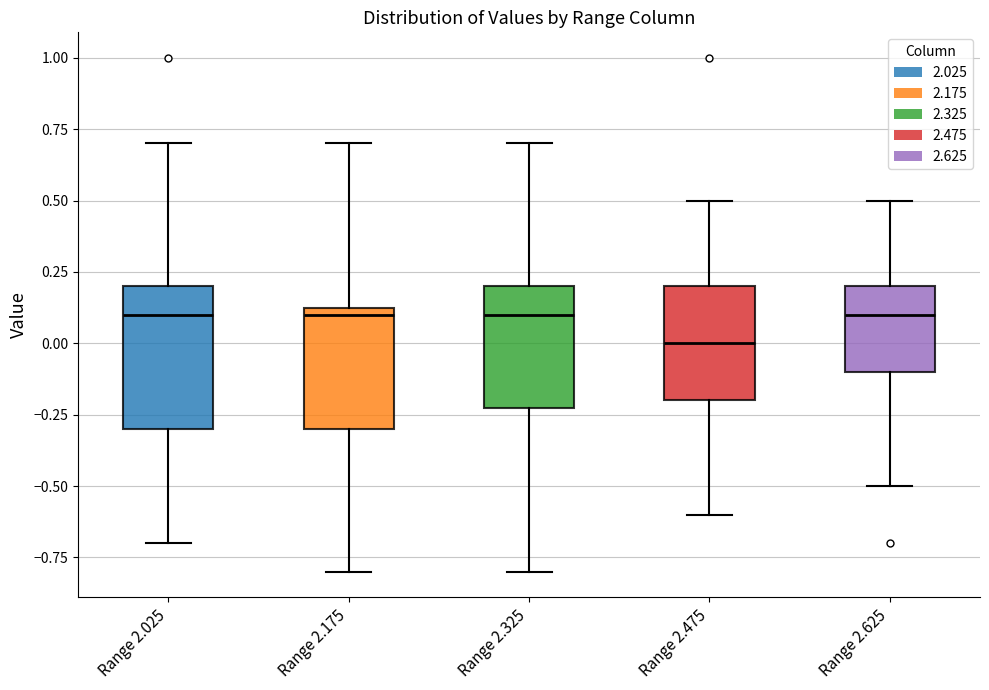

Which box is the tallest, from its lower edge to its upper edge?

Range 2.025